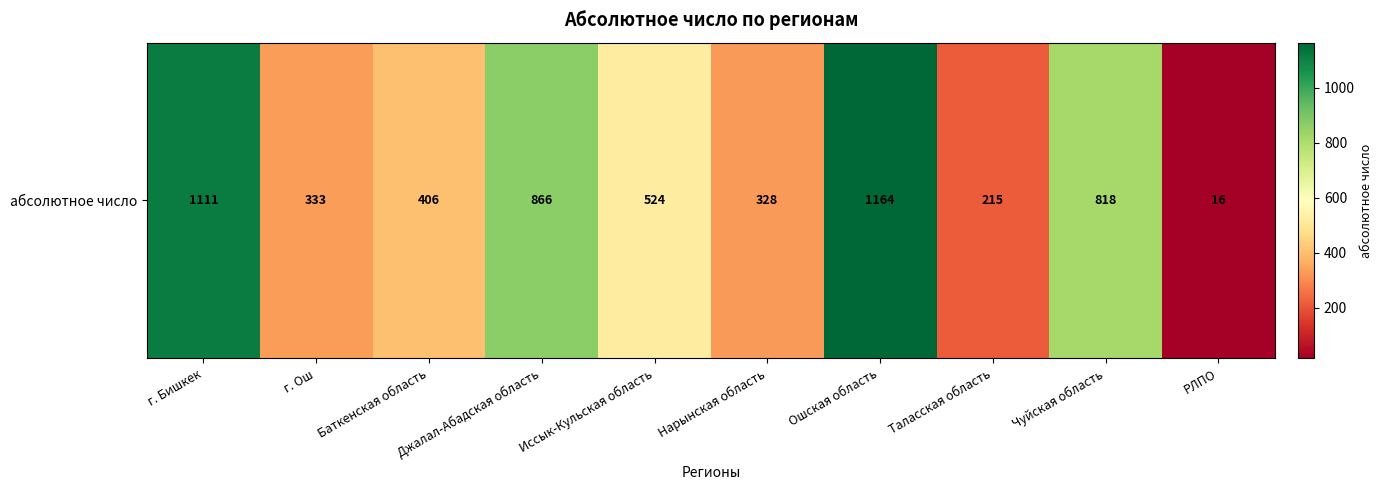

What is the ratio of the value at Чуйская область to the value at РЛПО?

51.1